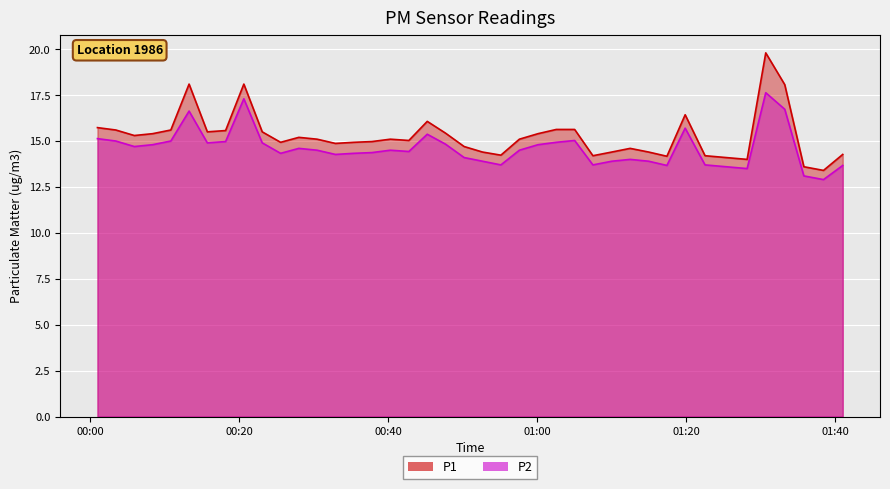

What is the lowest value of the P2 series?

12.9